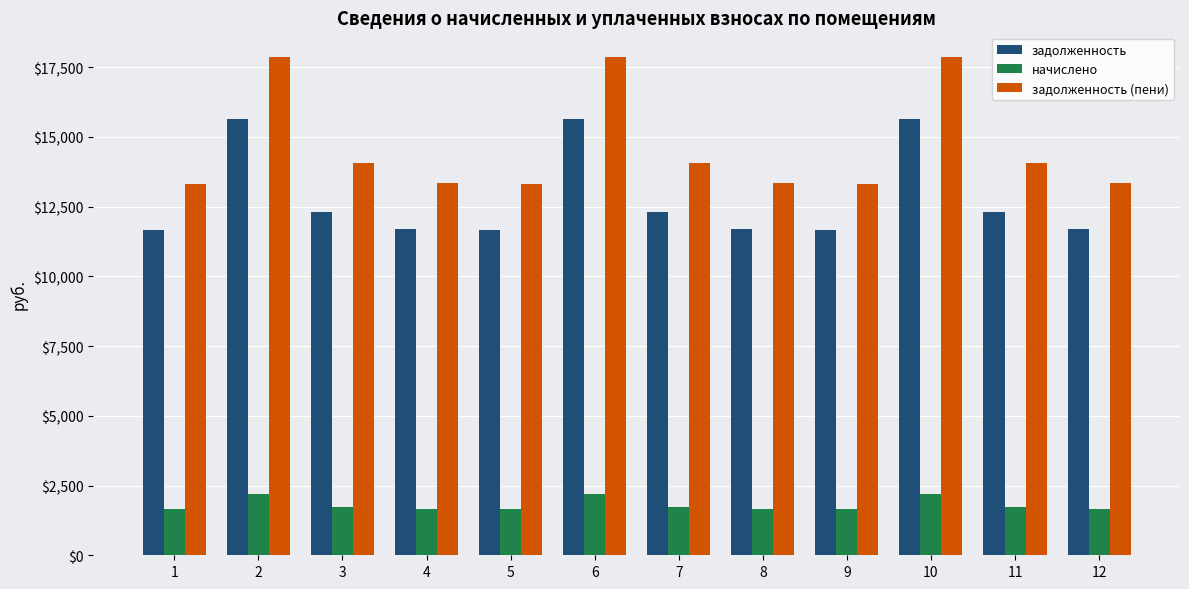

What is the maximum value for задолженность?

15645.8